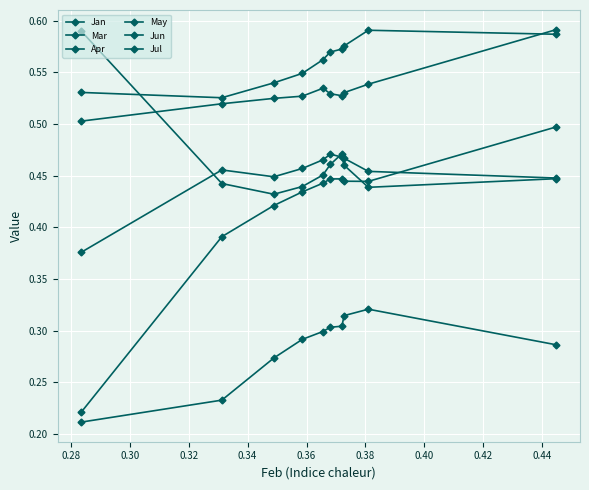

At how many categories does at least one series exceed 0?

10